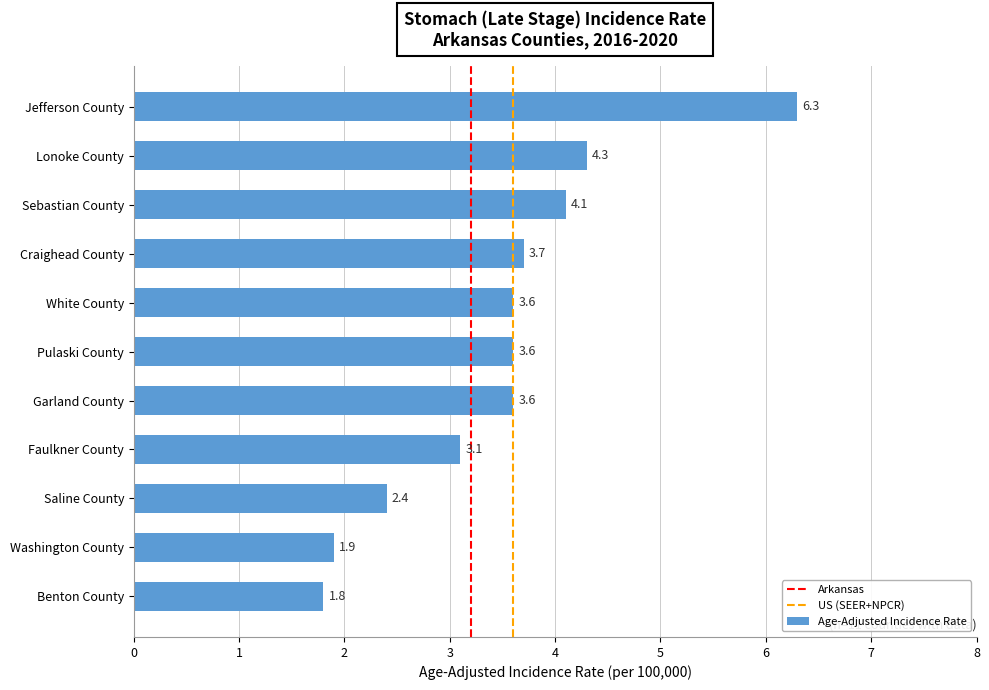

Is it true that the value at Jefferson County is 6.3?

True